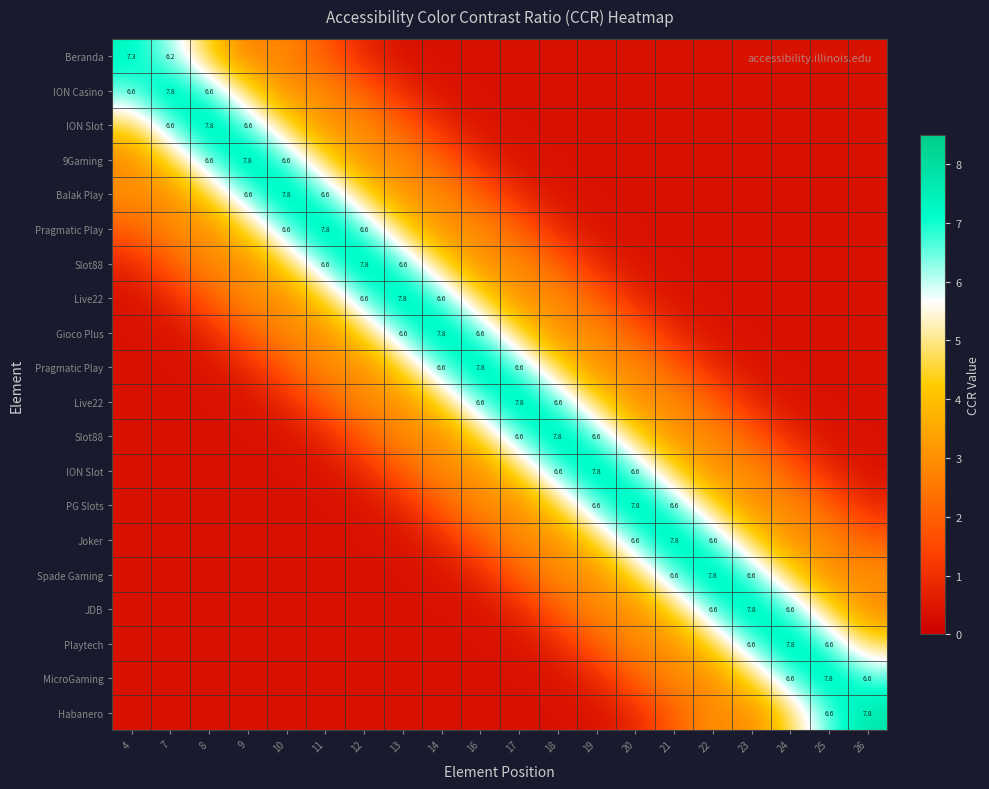

At which category does the chart reach its peak across all series?

7